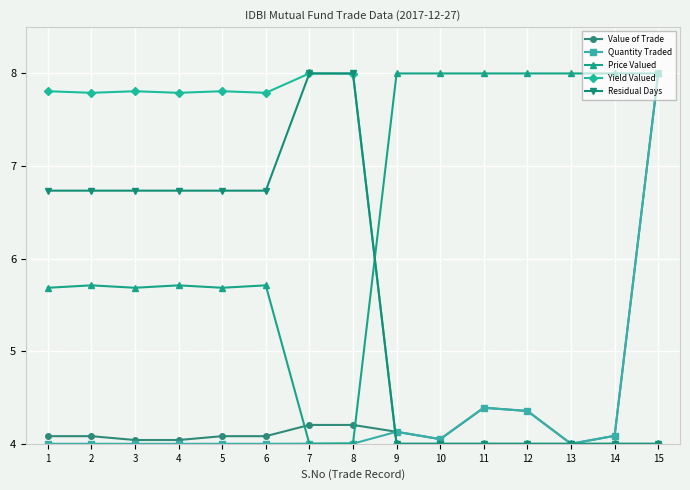

Count the number of categories in the chart.

15